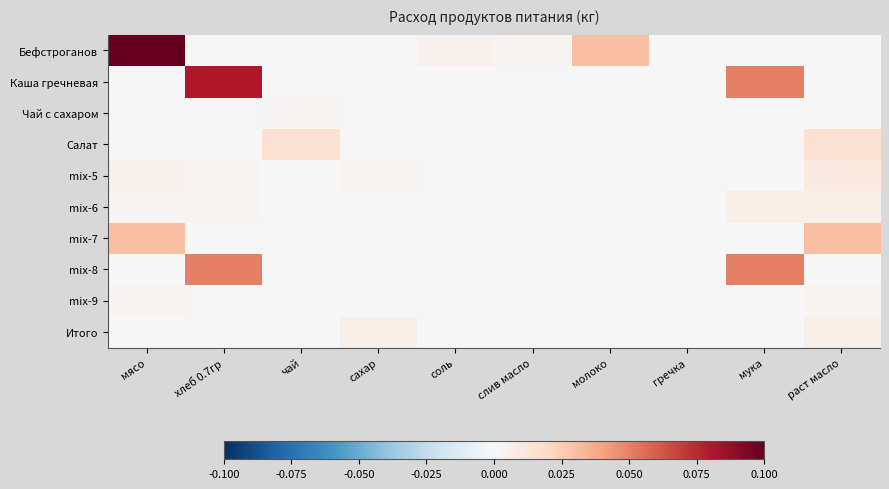

Reading right to left, transcribe all the data shown in this chart.

Бефстроганов: раст масло=0.0	мука=0.0	гречка=0.0	молоко=0.0	слив масло=0.0	соль=0.0	сахар=0.0	чай=0.0	хлеб 0.7гр=0.0	мясо=0.1
Каша гречневая: раст масло=0.0	мука=0.1	гречка=0.0	молоко=0.0	слив масло=0.0	соль=0.0	сахар=0.0	чай=0.0	хлеб 0.7гр=0.1	мясо=0.0
Чай с сахаром: раст масло=0.0	мука=0.0	гречка=0.0	молоко=0.0	слив масло=0.0	соль=0.0	сахар=0.0	чай=0.0	хлеб 0.7гр=0.0	мясо=0.0
Салат: раст масло=0.0	мука=0.0	гречка=0.0	молоко=0.0	слив масло=0.0	соль=0.0	сахар=0.0	чай=0.0	хлеб 0.7гр=0.0	мясо=0.0
mix-5: раст масло=0.0	мука=0.0	гречка=0.0	молоко=0.0	слив масло=0.0	соль=0.0	сахар=0.0	чай=0.0	хлеб 0.7гр=0.0	мясо=0.0
mix-6: раст масло=0.0	мука=0.0	гречка=0.0	молоко=0.0	слив масло=0.0	соль=0.0	сахар=0.0	чай=0.0	хлеб 0.7гр=0.0	мясо=0.0
mix-7: раст масло=0.0	мука=0.0	гречка=0.0	молоко=0.0	слив масло=0.0	соль=0.0	сахар=0.0	чай=0.0	хлеб 0.7гр=0.0	мясо=0.0
mix-8: раст масло=0.0	мука=0.1	гречка=0.0	молоко=0.0	слив масло=0.0	соль=0.0	сахар=0.0	чай=0.0	хлеб 0.7гр=0.1	мясо=0.0
mix-9: раст масло=0.0	мука=0.0	гречка=0.0	молоко=0.0	слив масло=0.0	соль=0.0	сахар=0.0	чай=0.0	хлеб 0.7гр=0.0	мясо=0.0
Итого: раст масло=0.0	мука=0.0	гречка=0.0	молоко=0.0	слив масло=0.0	соль=0.0	сахар=0.0	чай=0.0	хлеб 0.7гр=0.0	мясо=0.0